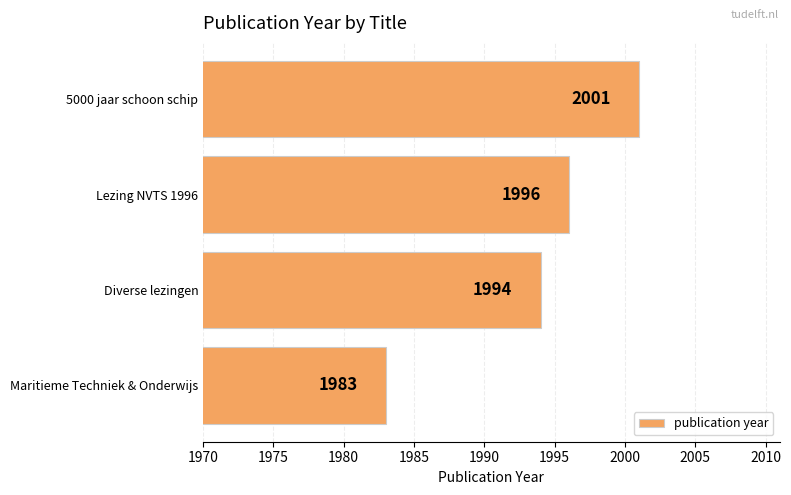

What is the sum of the values at Diverse lezingen and Maritieme Techniek & Onderwijs?

3977